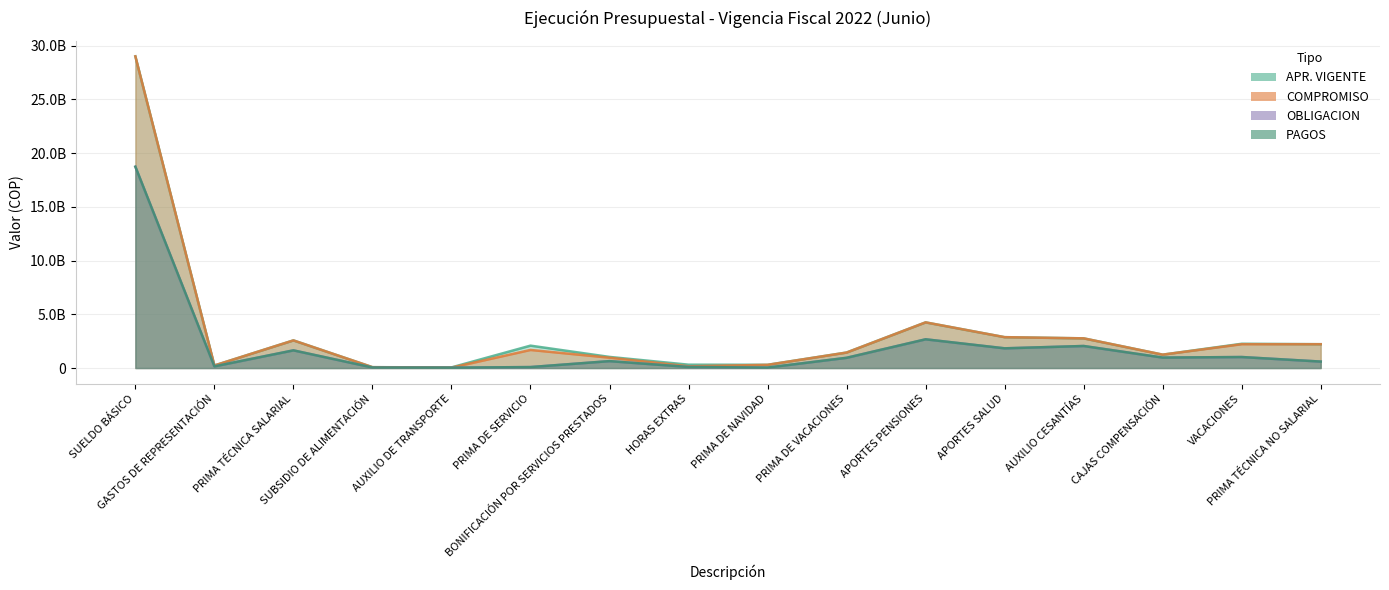

Rank the series by their maximum value, from lowest to highest.

OBLIGACION, PAGOS, APR. VIGENTE, COMPROMISO